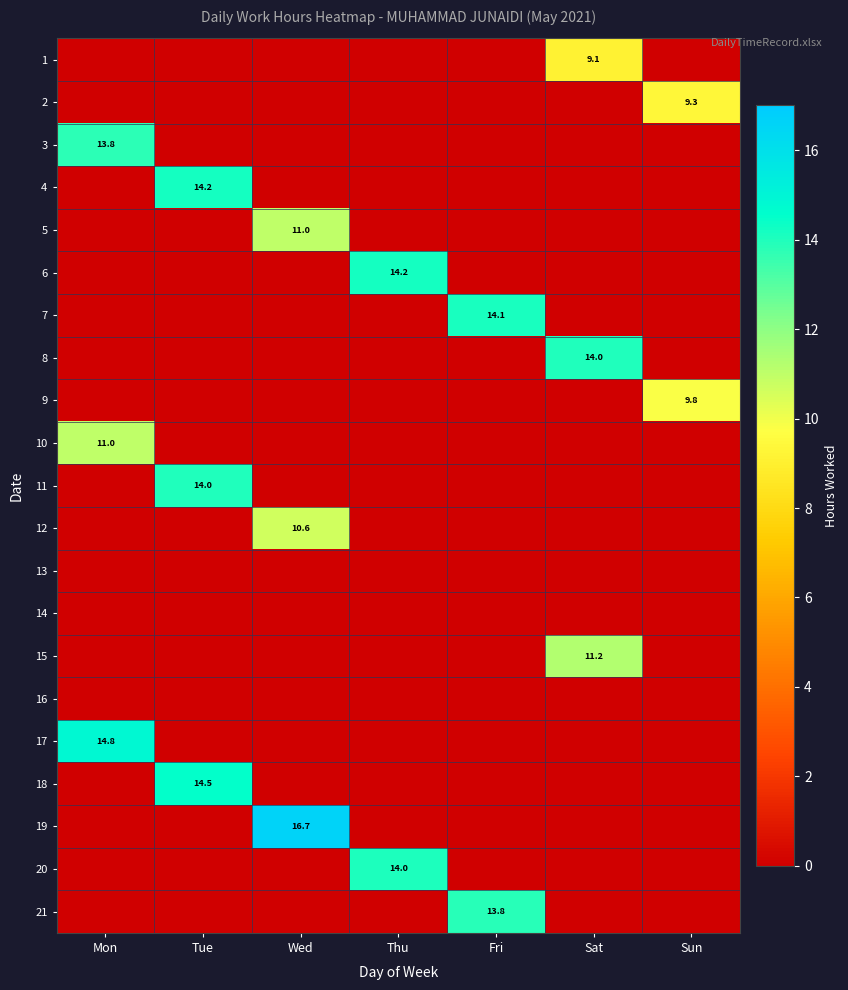

The 2 series shows 4.2 at Sun. True or false?

False